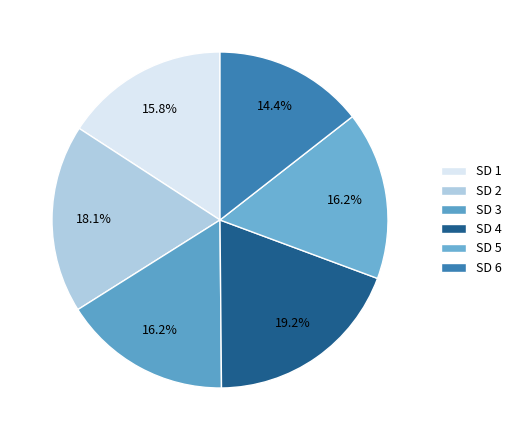

To the nearest percent, what is the difference between the SD 4 and SD 5 slice percentages?

3%